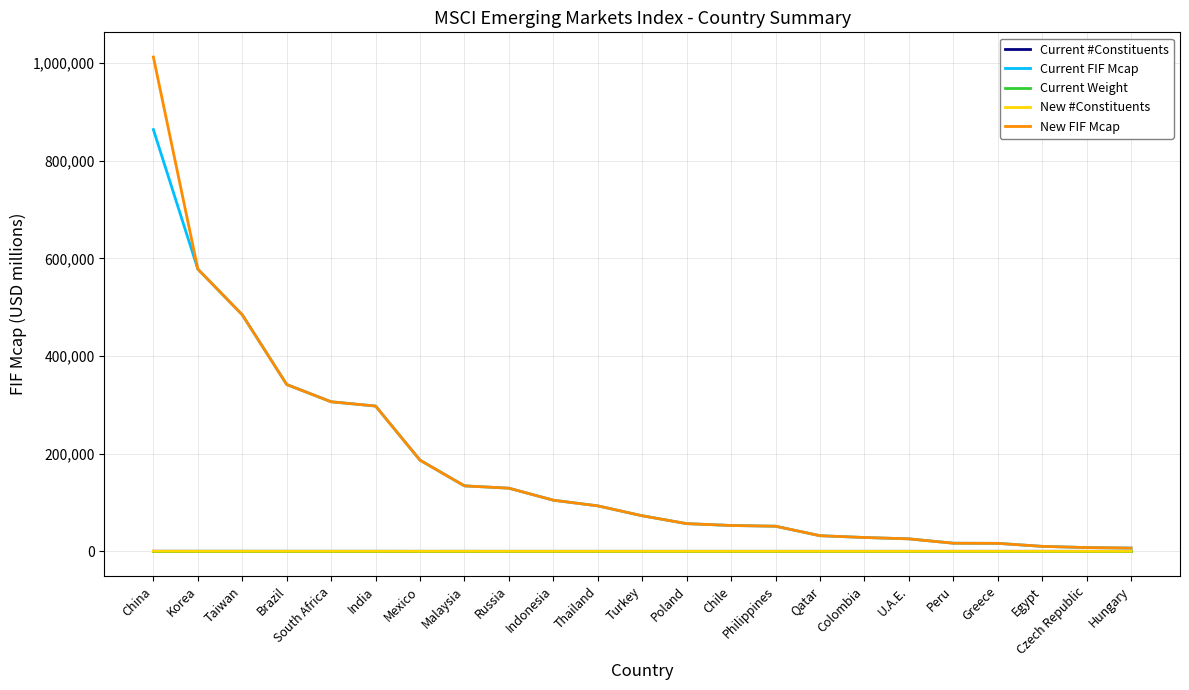

What position from the right is Thailand?

13